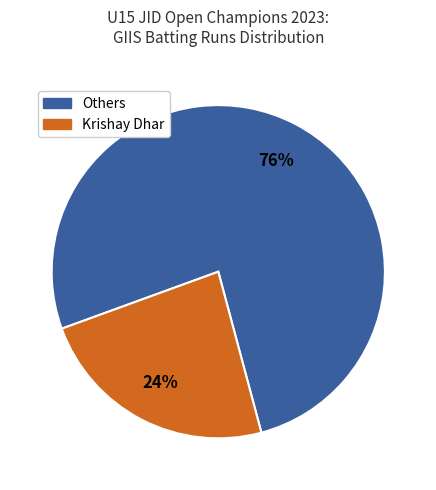

Is there any slice that represents more than half of the pie?

Yes